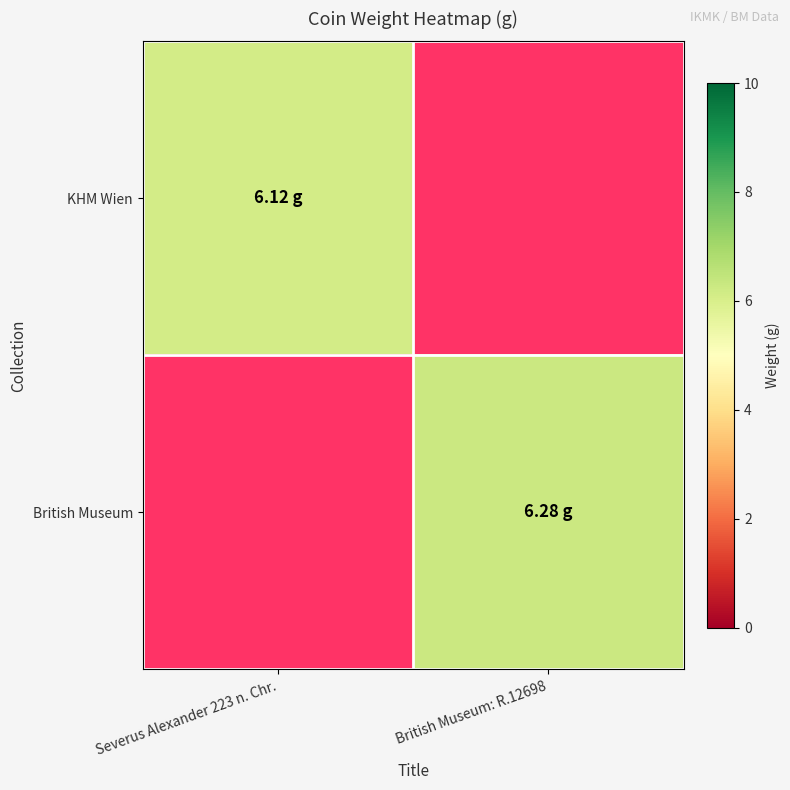

How many positive values does the British Museum series have?

1